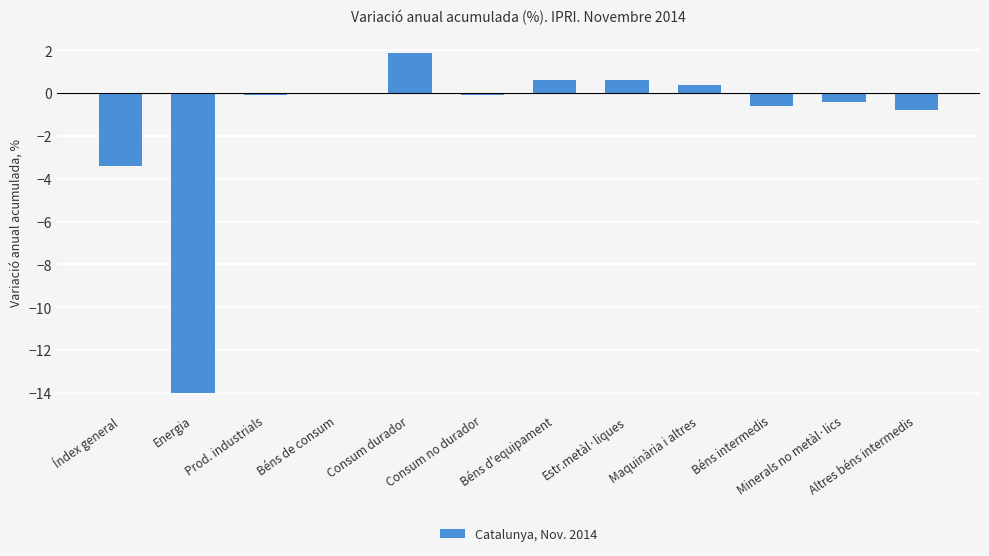

What is the greatest value displayed?

1.9